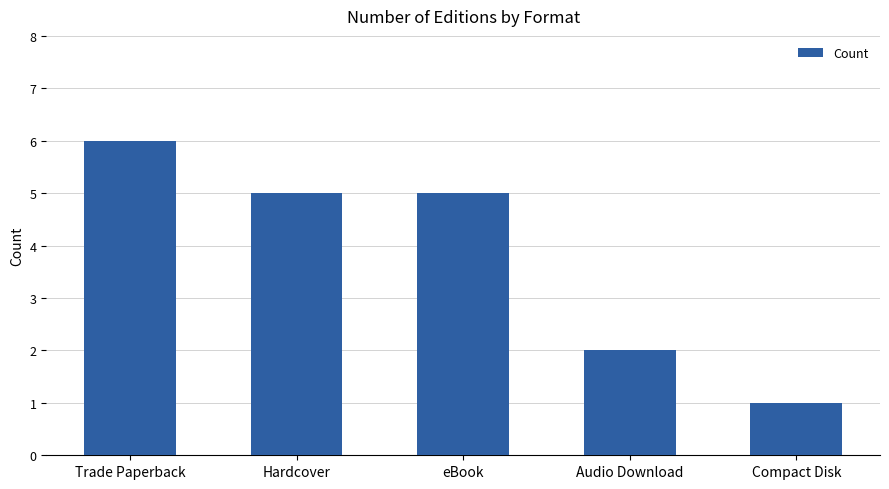

True or false: the data shows 6 at Trade Paperback.

True